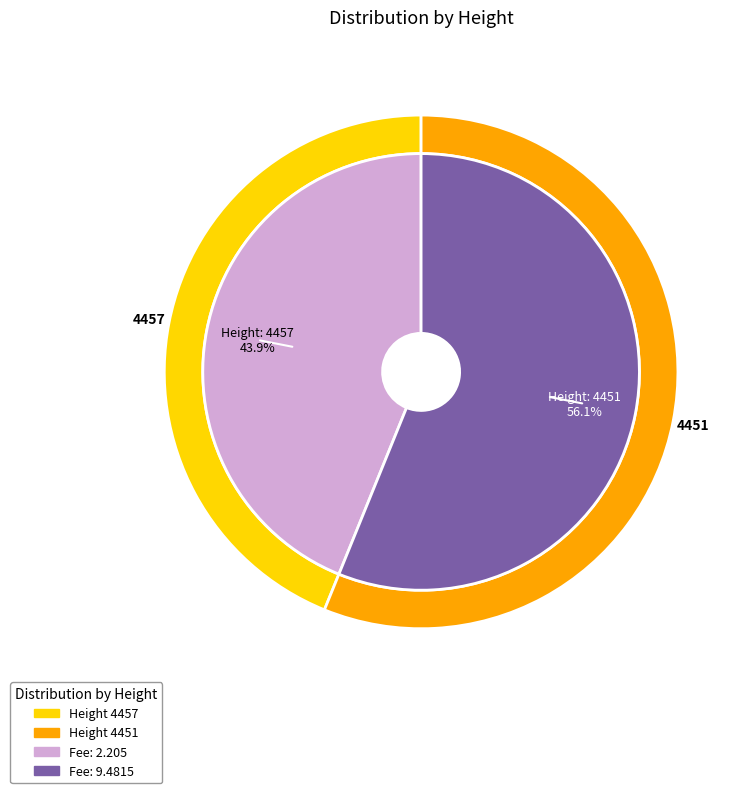

Does 4457 account for over 50% of the chart?

No